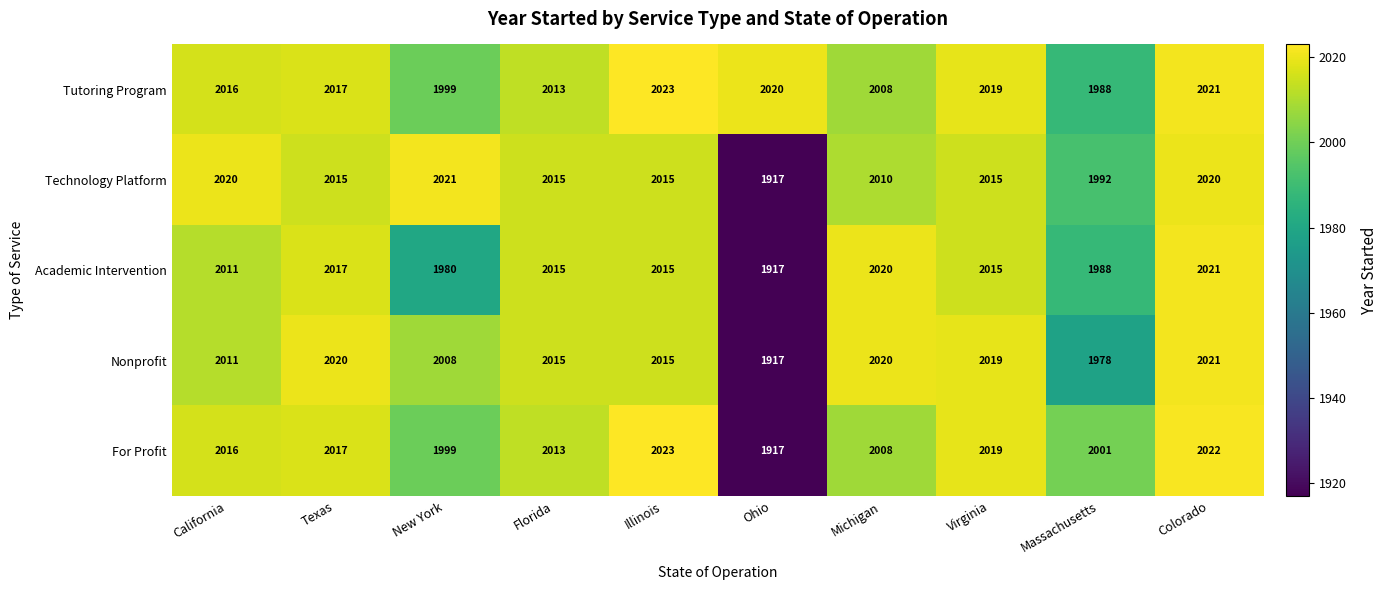

What is the minimum value for Tutoring Program?

1988